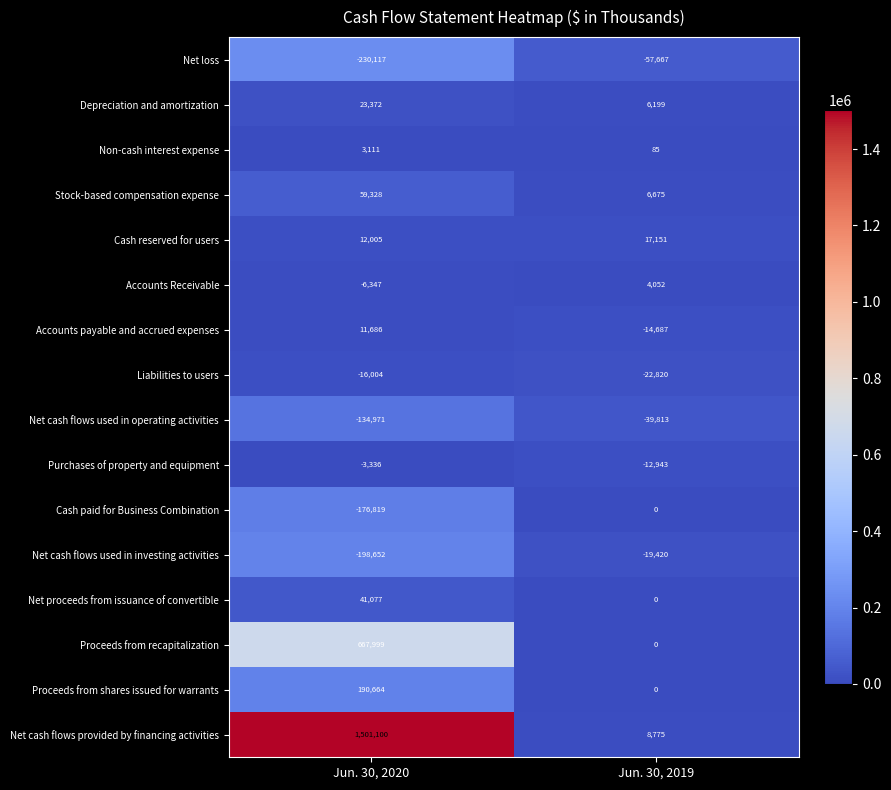

What is the sum of all Proceeds from shares issued for warrants values?

190664